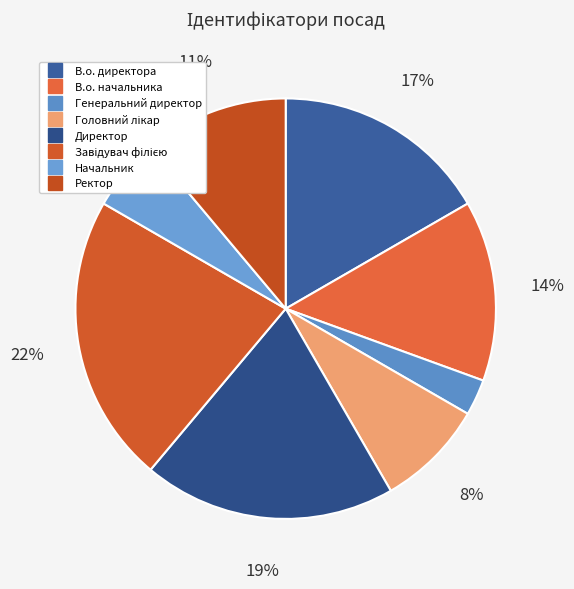

How many segments does this pie chart have?

8